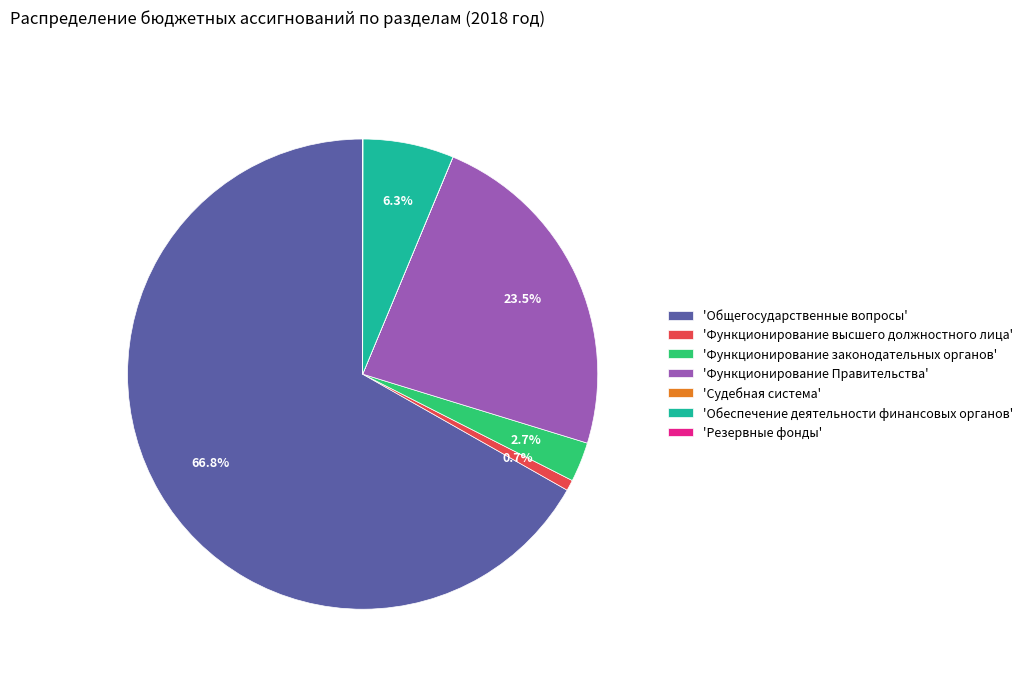

What portion of the pie excludes 'Общегосударственные вопросы'?

33.2%